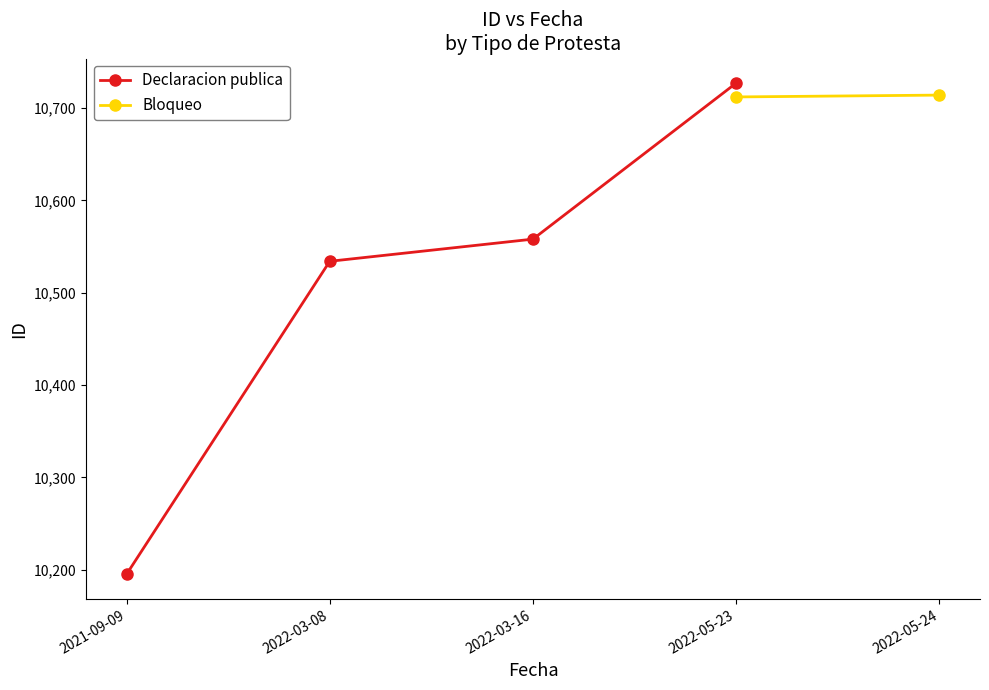

What is the value of the Declaracion publica point at the 3rd from the left?

10558